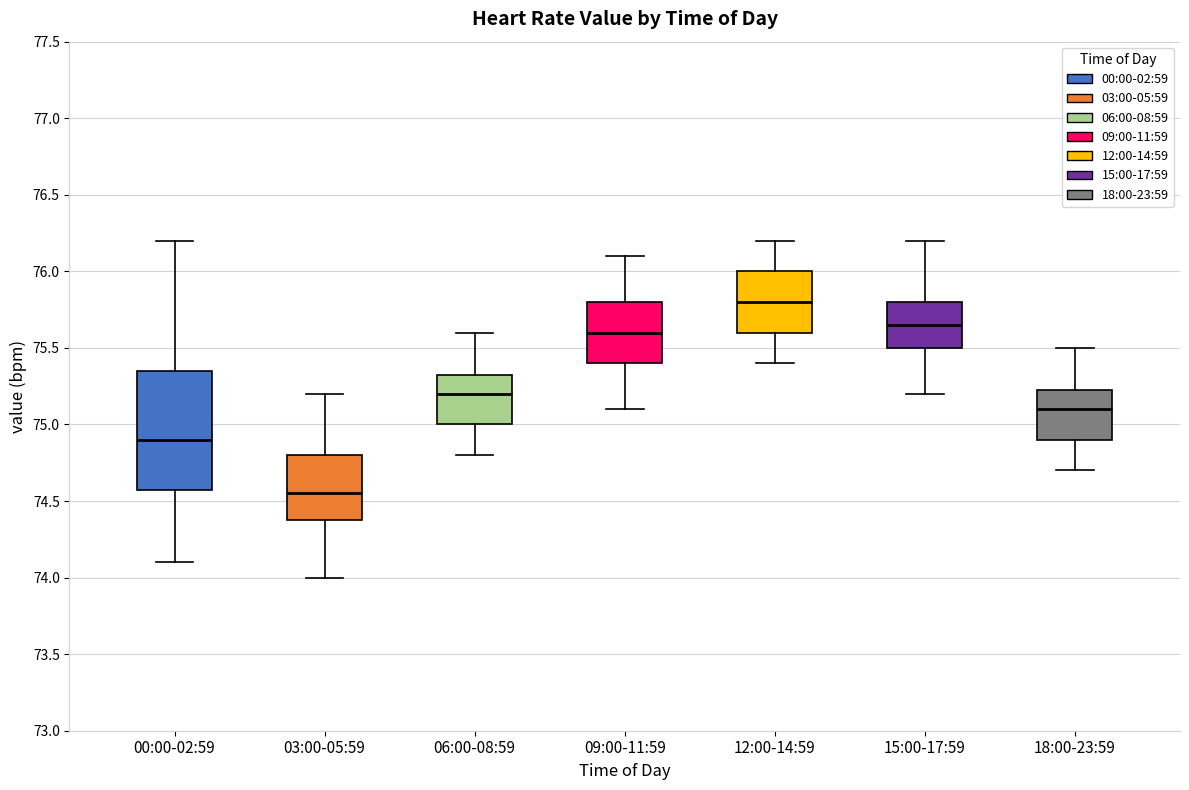

Which box has the lowest median line?

03:00-05:59